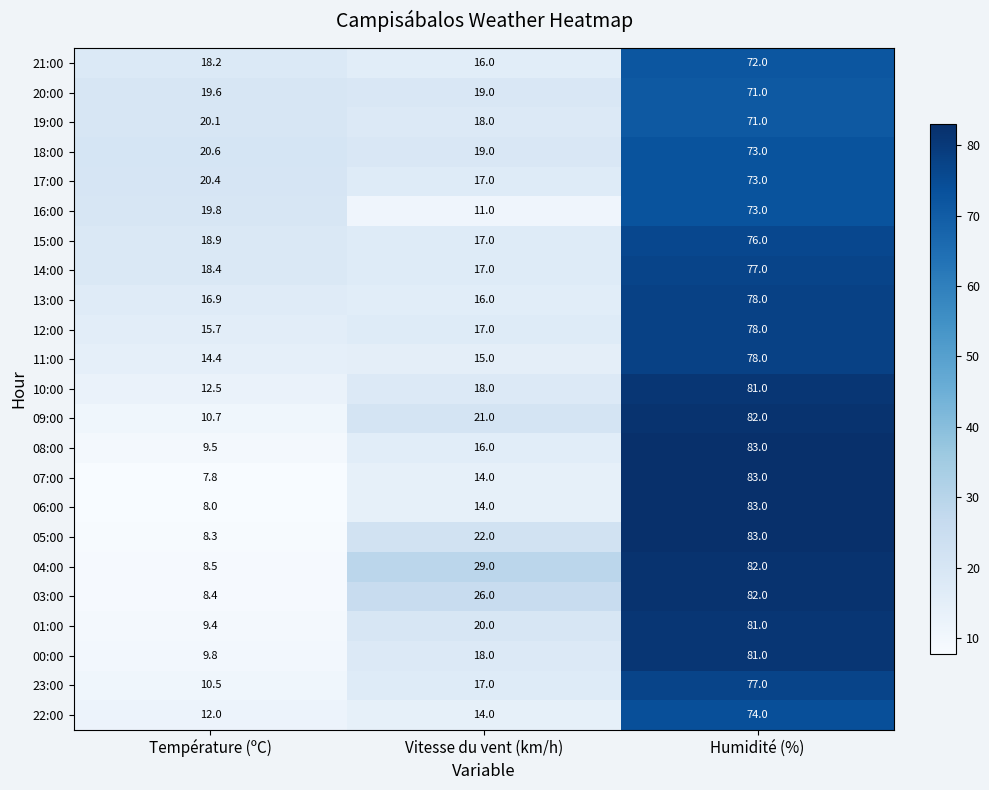

Which label corresponds to the smallest value in the chart?

Température (ºC)